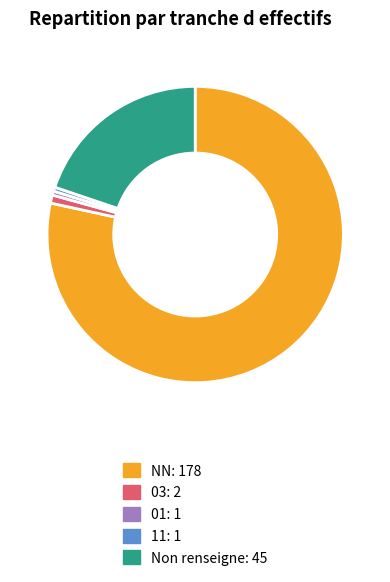

Is there any slice that represents more than half of the pie?

Yes